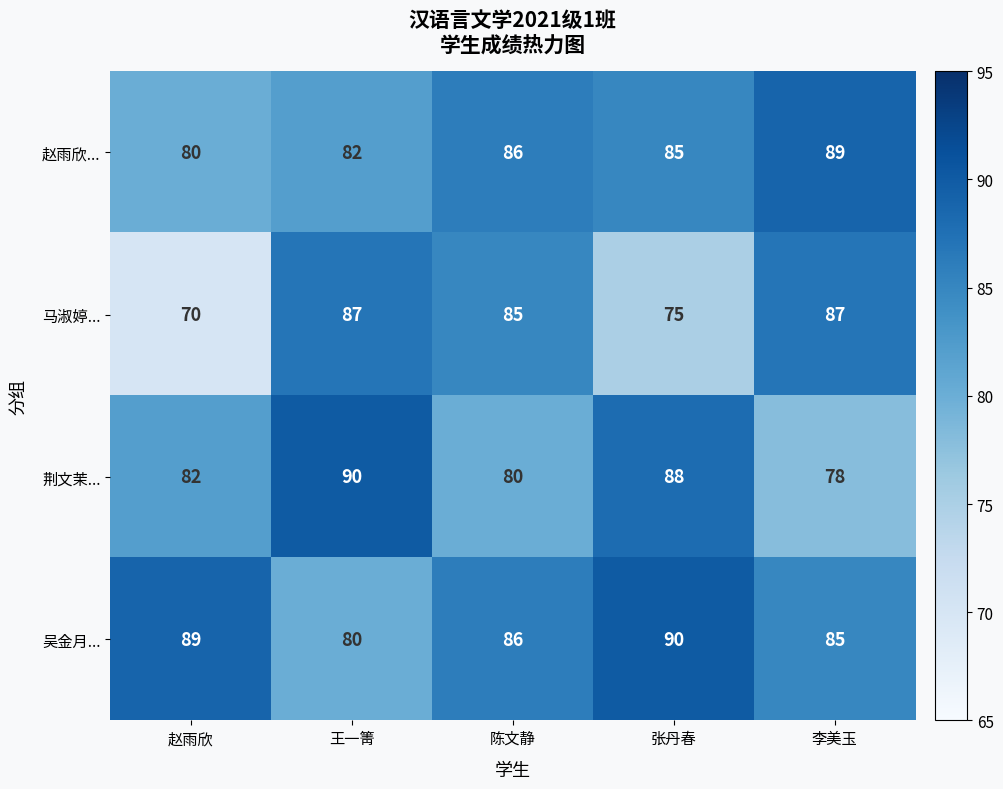

List the labels in order of 荆文茉... value, smallest first.

李美玉, 陈文静, 赵雨欣, 张丹春, 王一箐